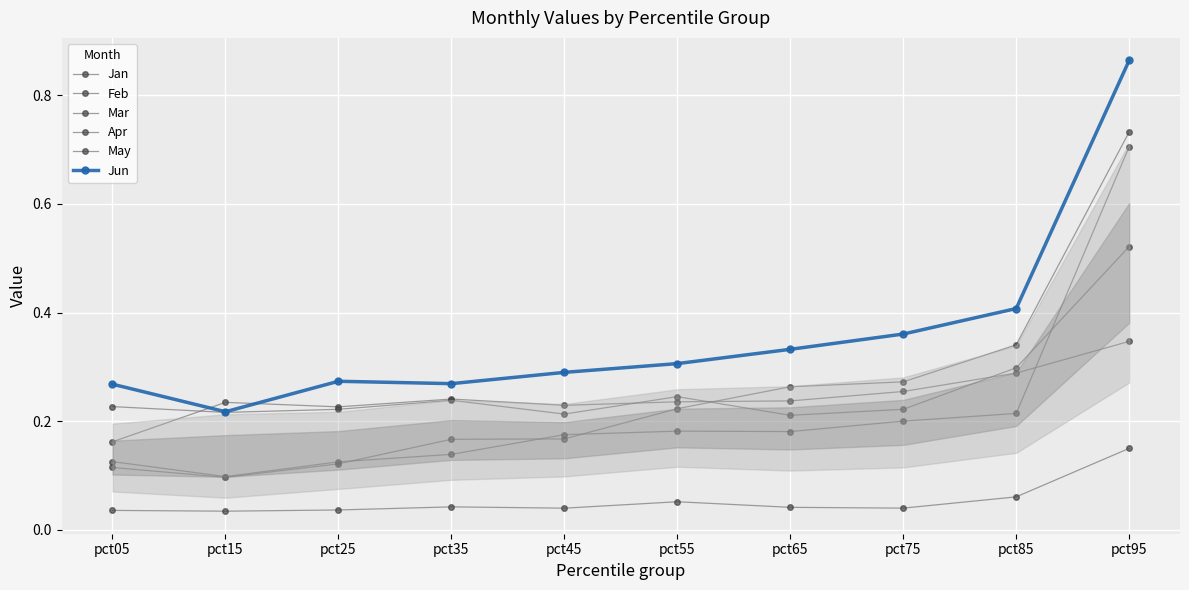

At which category does Jan reach its first local peak?

pct15